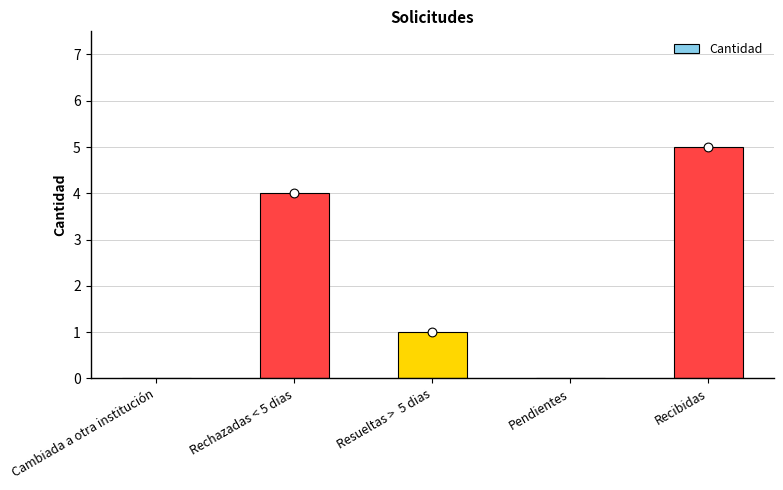

What is the change in value from Cambiada a otra institución to Recibidas?

+5